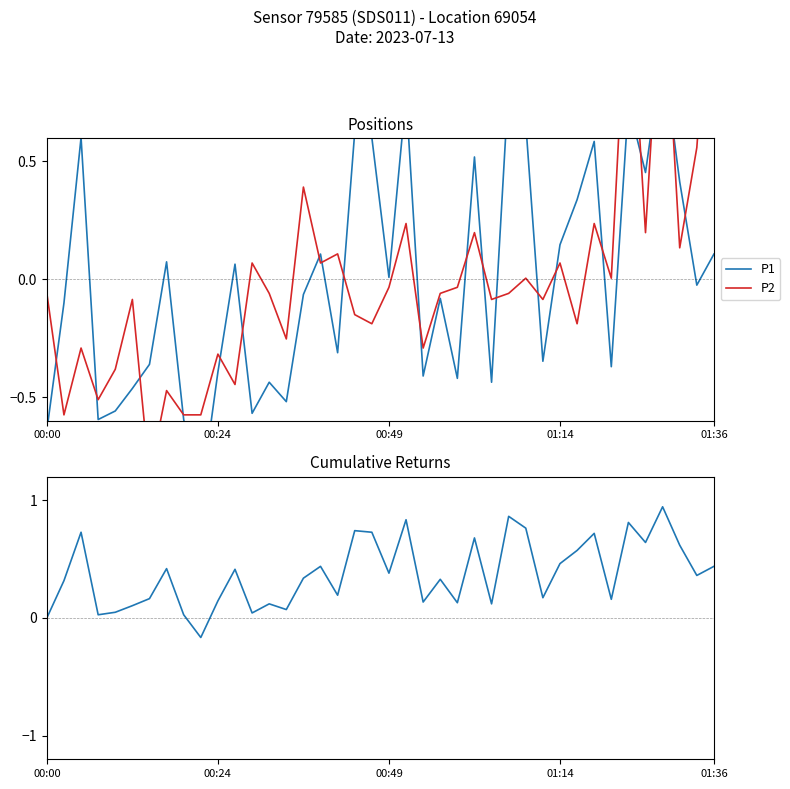

How many times do P1 and P2 cross each other?

20